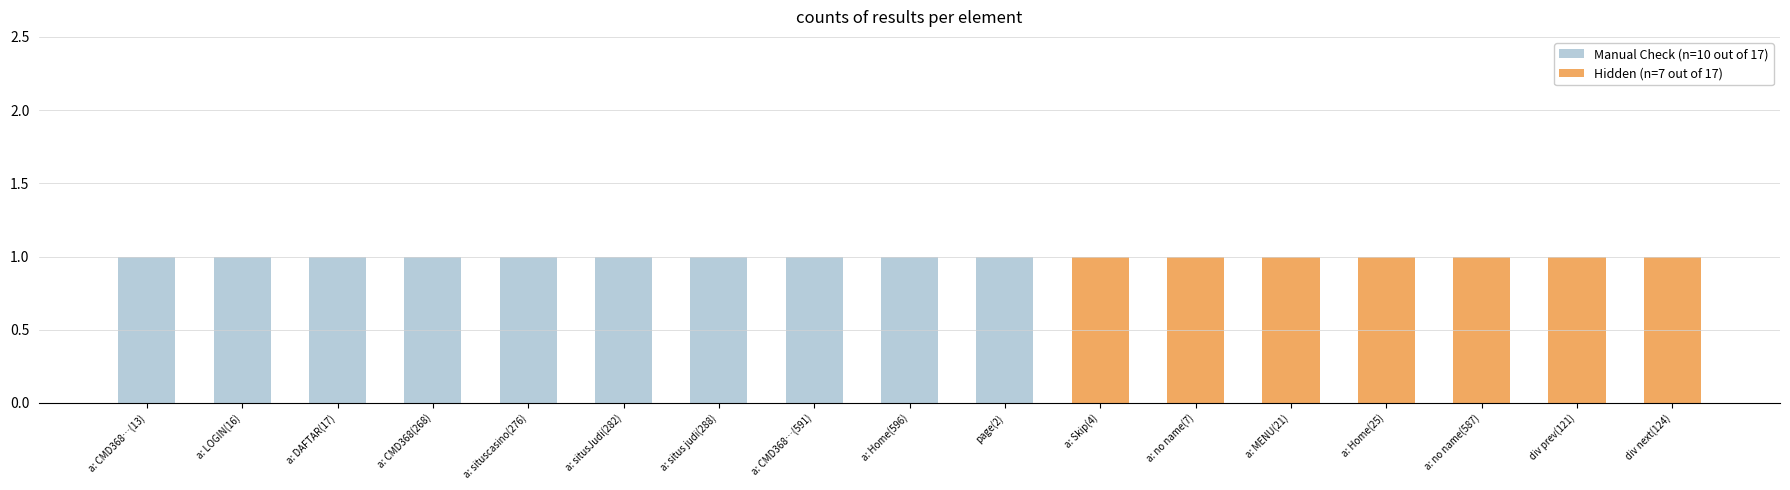

How many categories are shown in the chart?

17